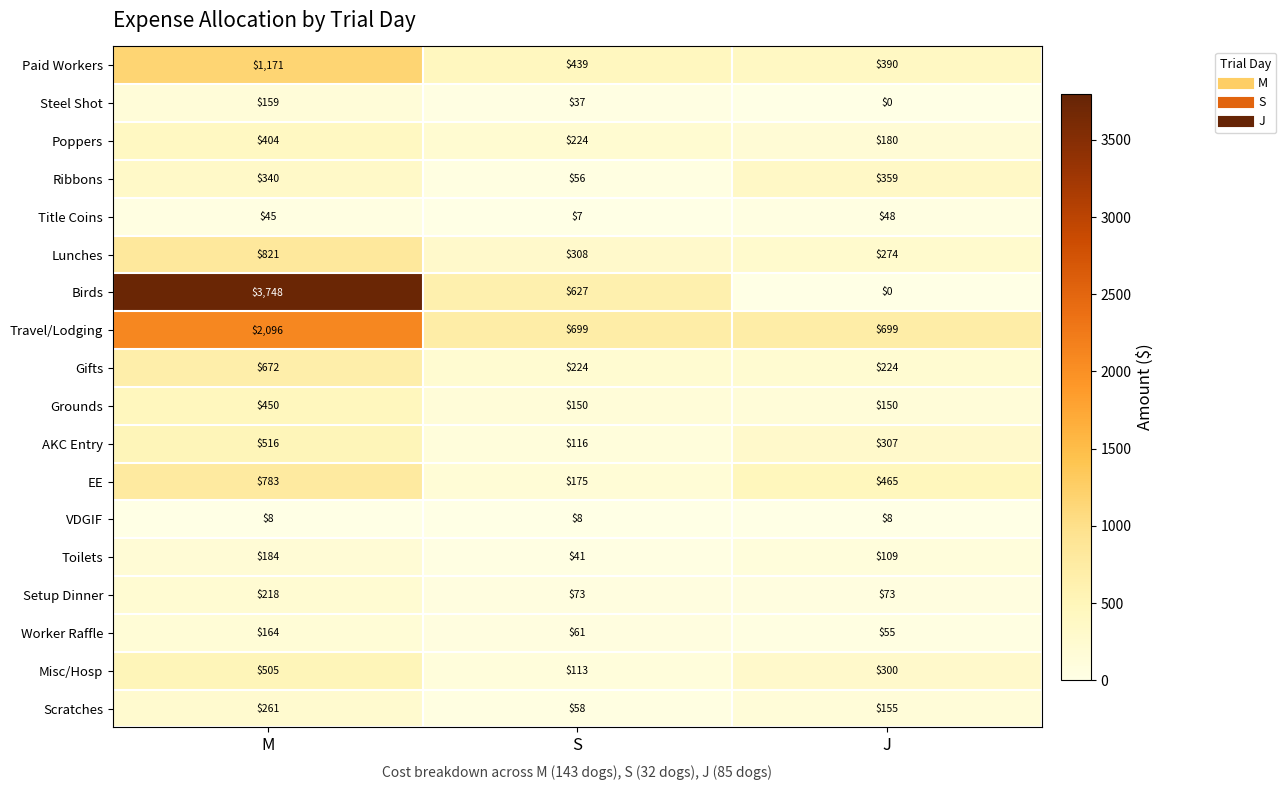

How many distinct data groups are displayed?

18